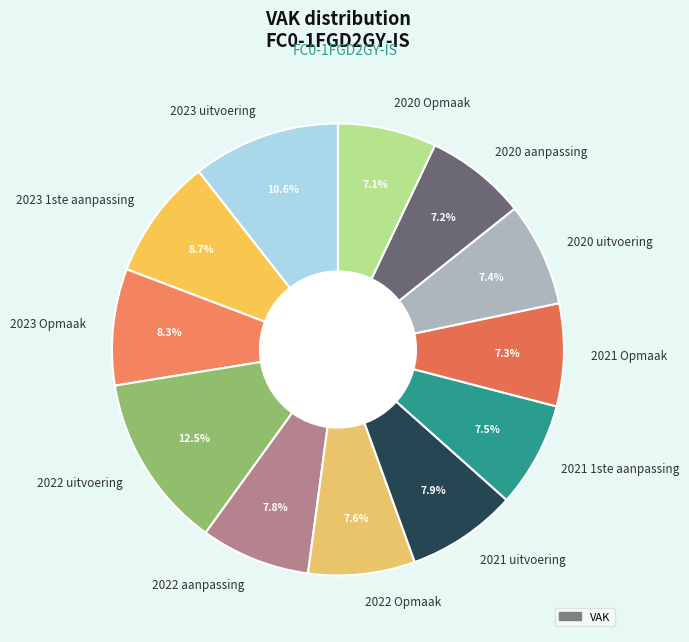

How many slices are in this pie chart?

12